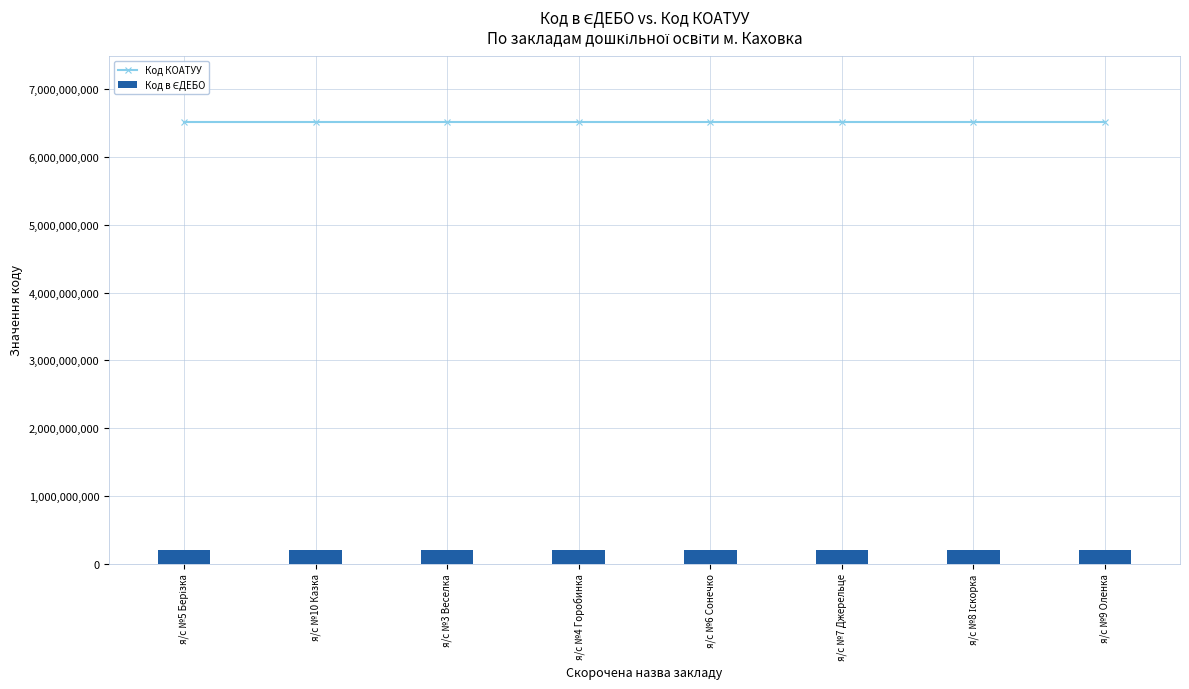

What is the total value across all series at я/с №10 Казка?

6705712000.0